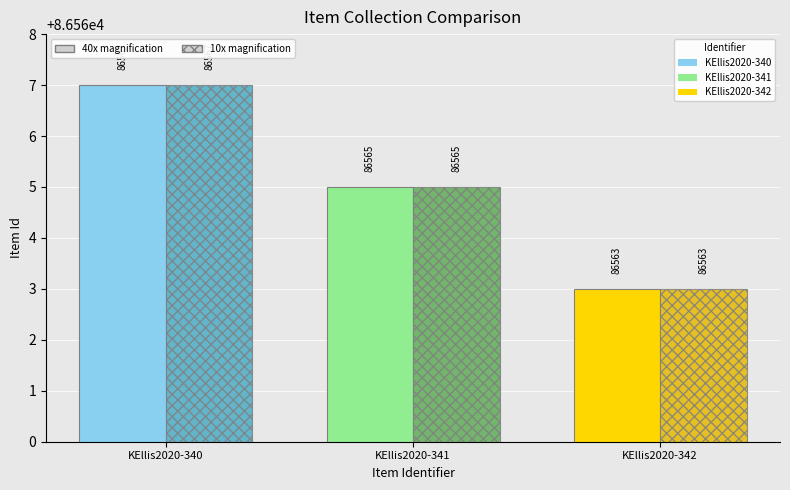

At which label is Item Id (40x) closest to 86565?

KEllis2020-341